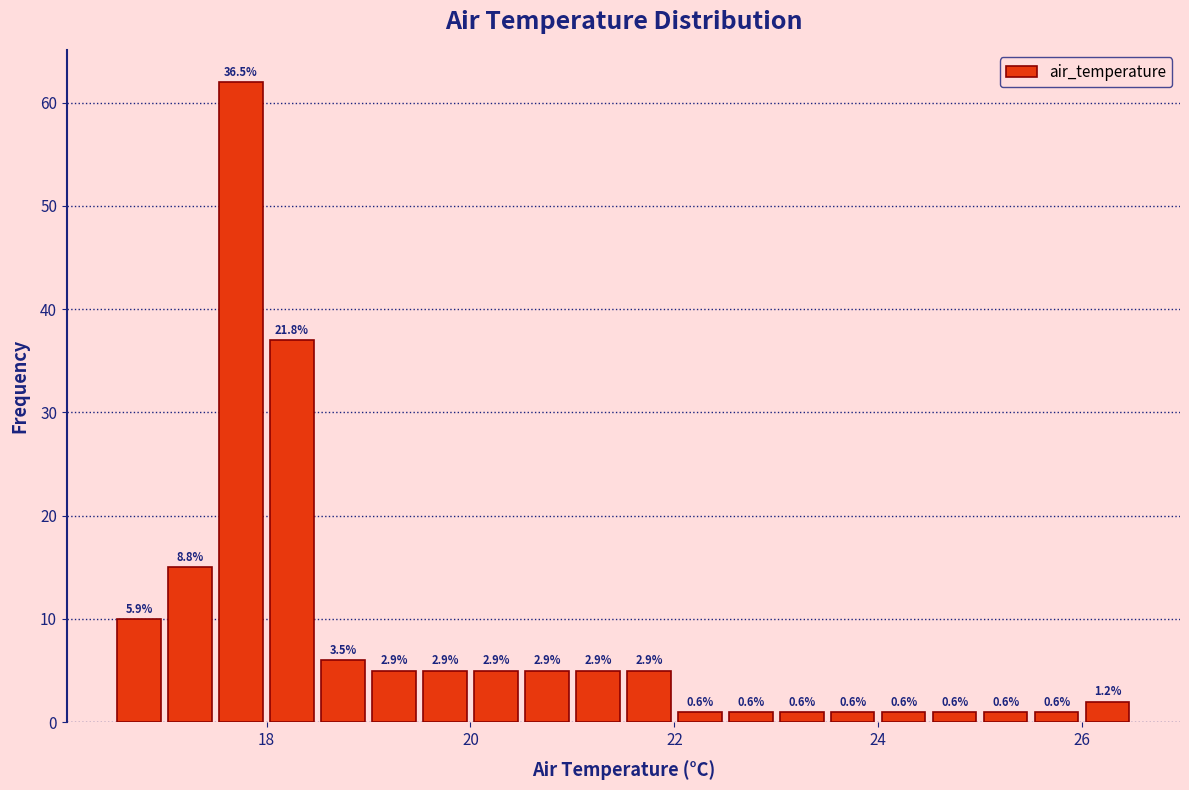

Read against the x-axis, roughly where is the centre of the tallest bar?

17.8